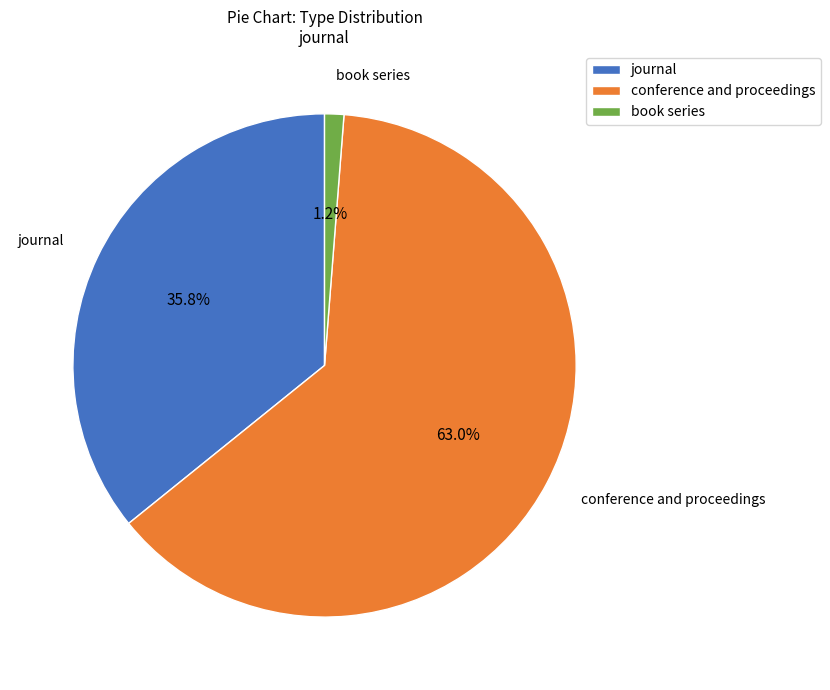

The conference and proceedings slice represents 52% of the pie. True or false?

False